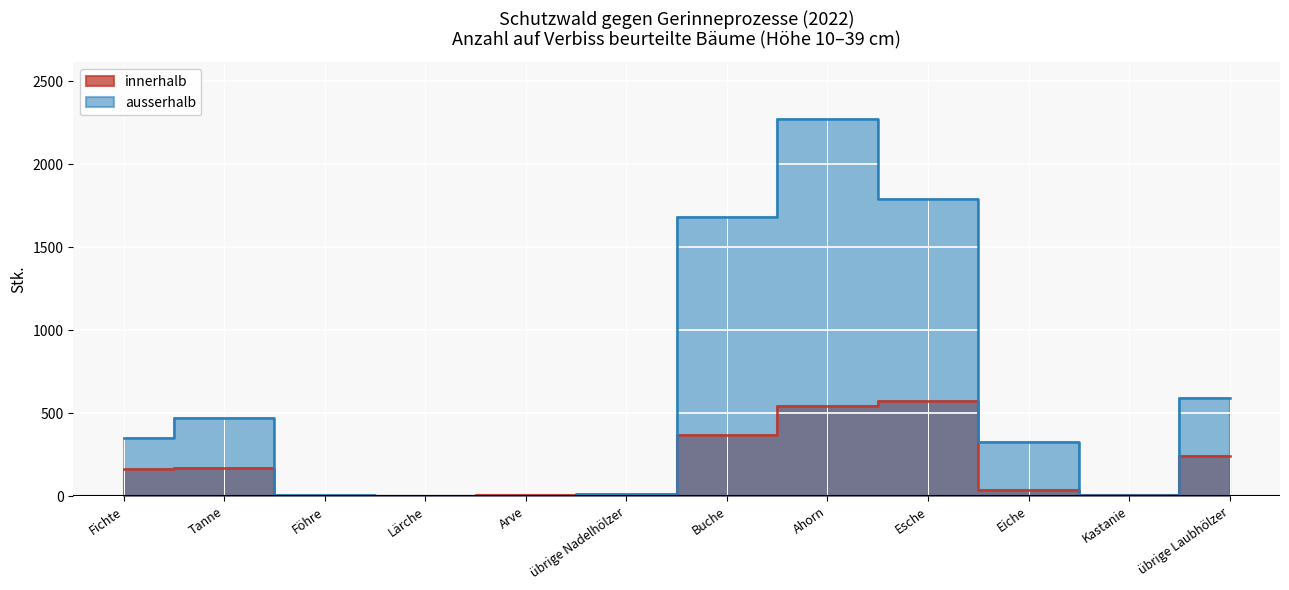

Is it true that innerhalb equals 169 at Tanne?

True